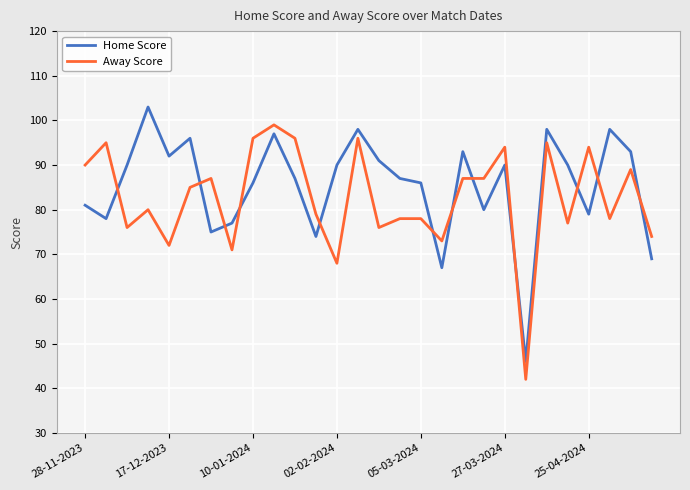

What is the greatest value displayed?

103